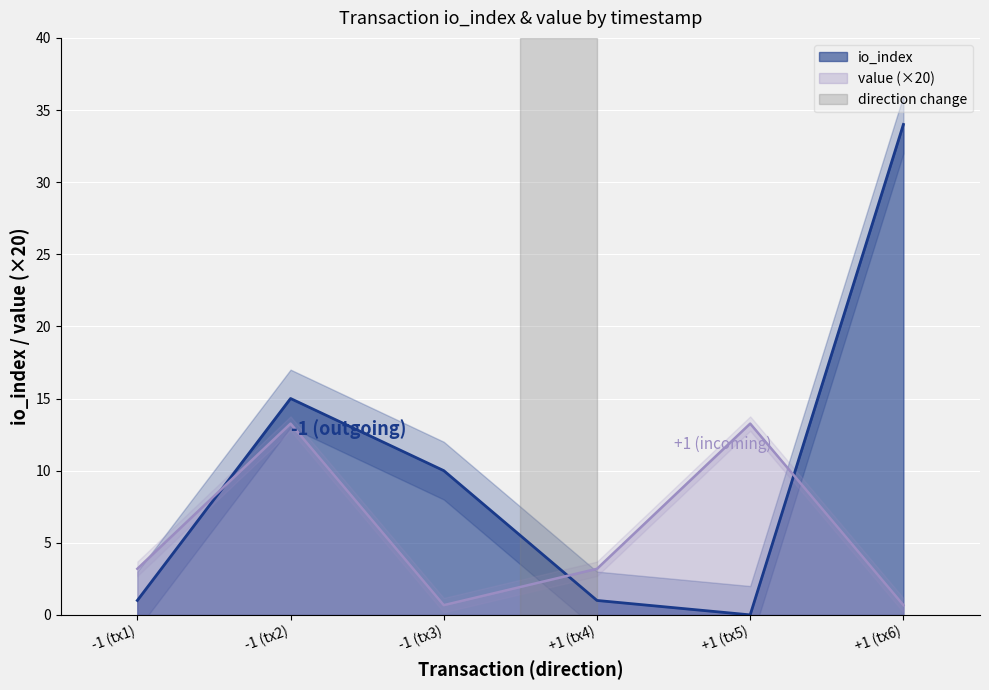

What is the average value of the io_index series?

10.2